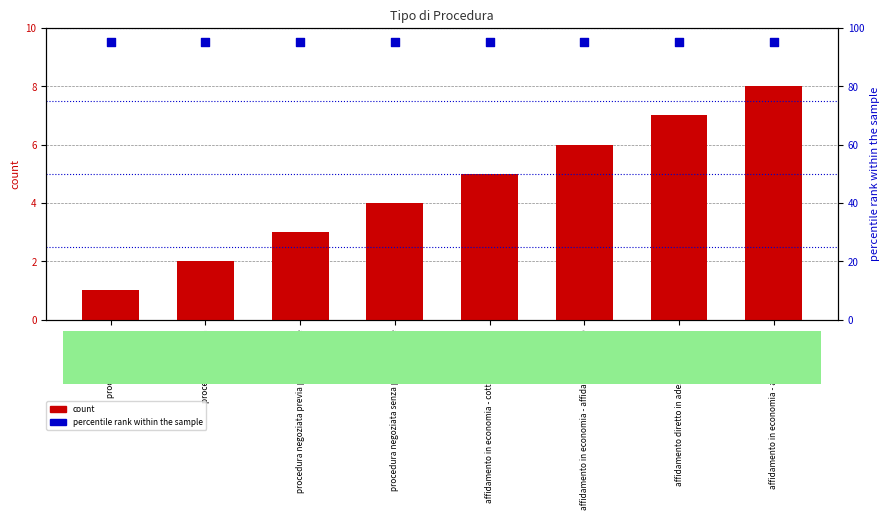

What are all the series names shown in the legend?

count, percentile rank within the sample